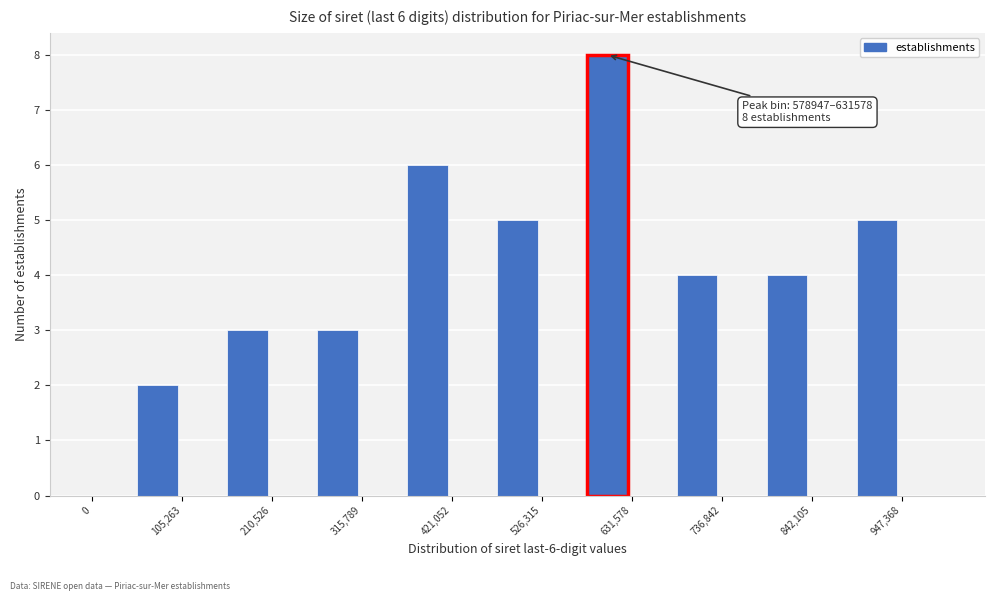

Read against the x-axis, roughly where is the centre of the tallest bar?

600000